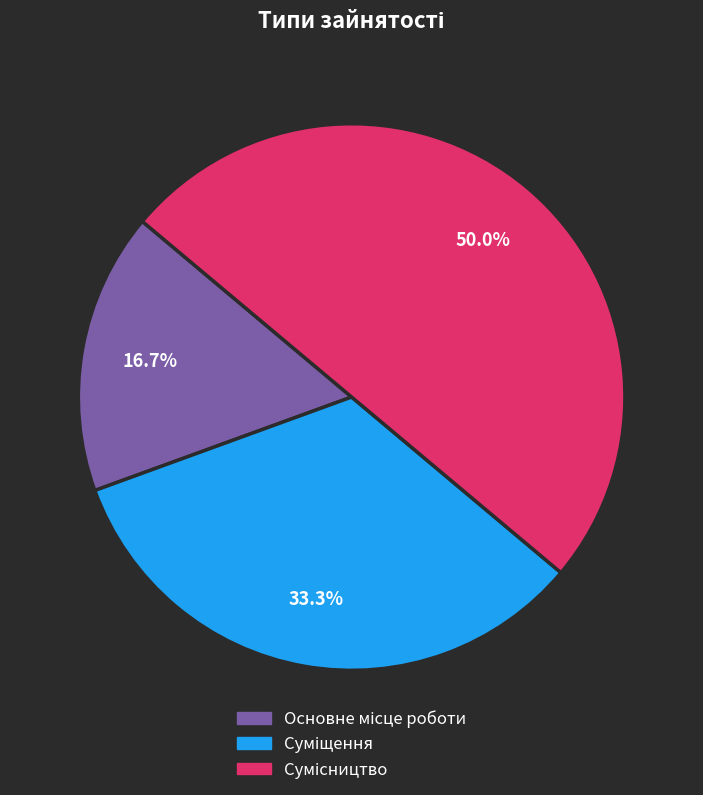

How many slices are in this pie chart?

3